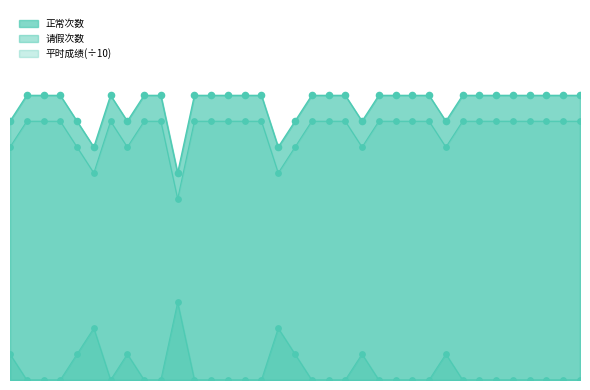

Which series has the widest spread of Y values?

正常次数